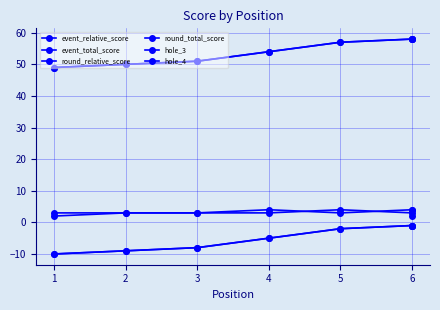

What is the lowest value of the hole_4 series?

2